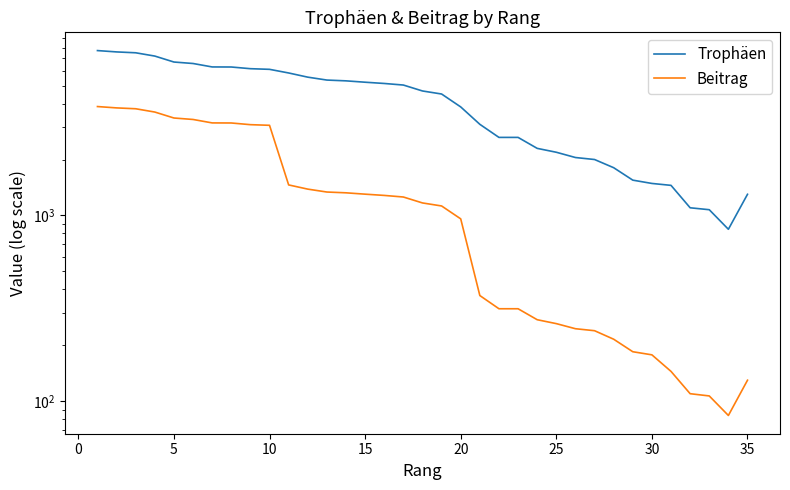

How many lines are shown in the chart?

2